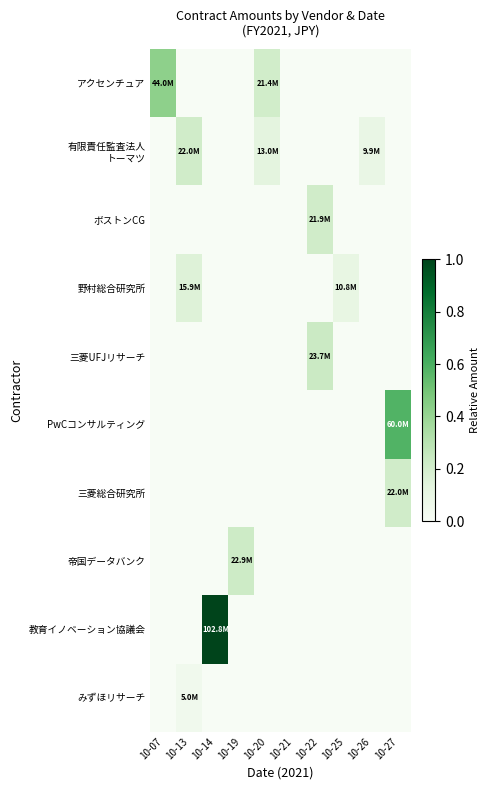

What is the greatest value displayed?

1.0